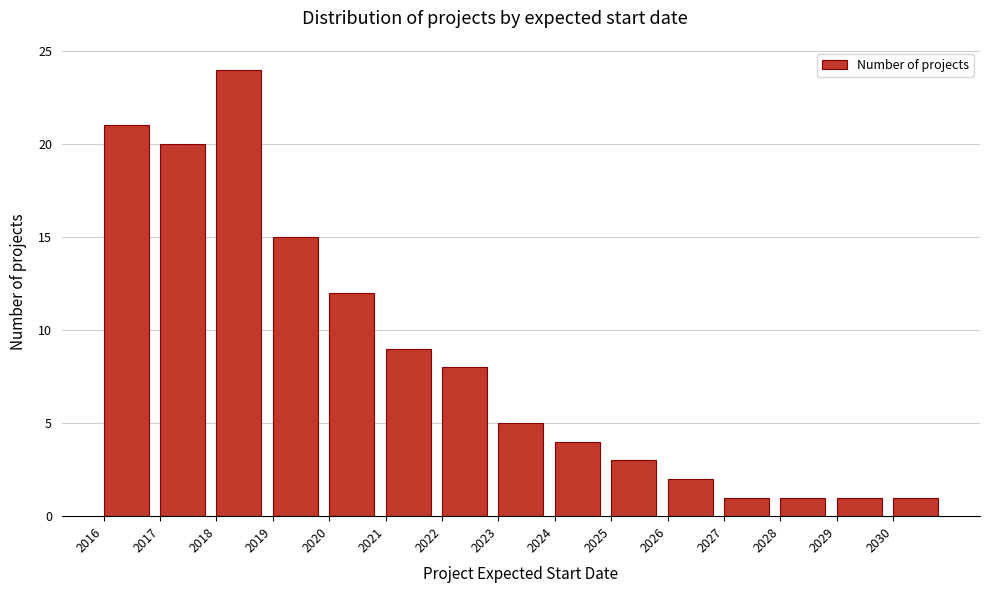

Reading left to right, list every bar in this chart as the range it spans on the x-axis followed by its height. The values are not printed on the chart, so give them approximately, as read against the axis.

2016 to 2017: 21
2017 to 2018: 20
2018 to 2019: 24
2019 to 2020: 15
2020 to 2021: 12
2021 to 2022: 9
2022 to 2023: 8
2023 to 2024: 5
2024 to 2025: 4
2025 to 2026: 3
2026 to 2027: 2
2027 to 2028: 1
2028 to 2029: 1
2029 to 2030: 1
2030 to 2031: 1